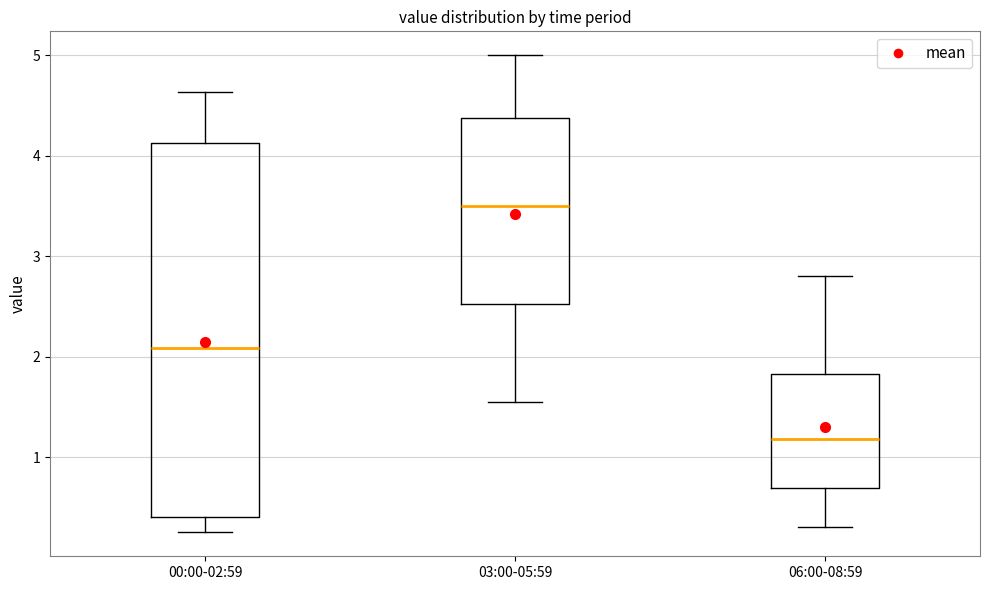

Where does the lower whisker of the box for 03:00-05:59 end on the y-axis? The values are not printed on the chart, so give them approximately, as read against the axis.

1.6